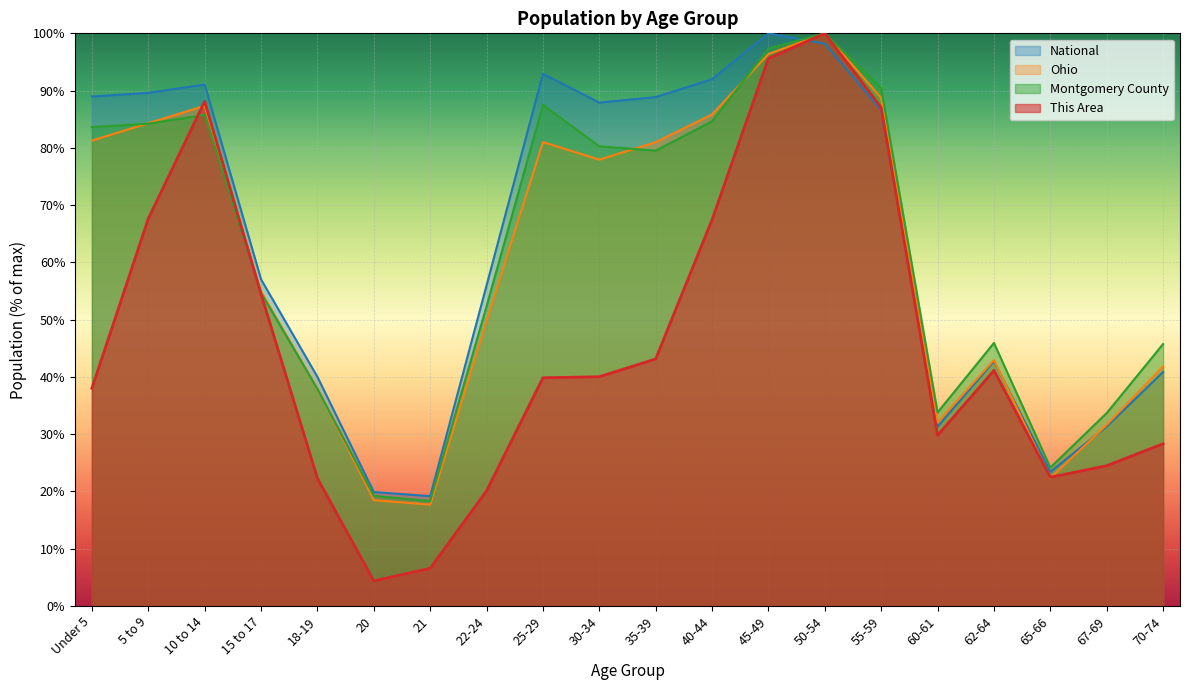

Rank the categories by Montgomery County value from lowest to highest.

21, 20, 65-66, 67-69, 60-61, 18-19, 70-74, 62-64, 22-24, 15 to 17, 35-39, 30-34, Under 5, 5 to 9, 40-44, 10 to 14, 25-29, 55-59, 45-49, 50-54